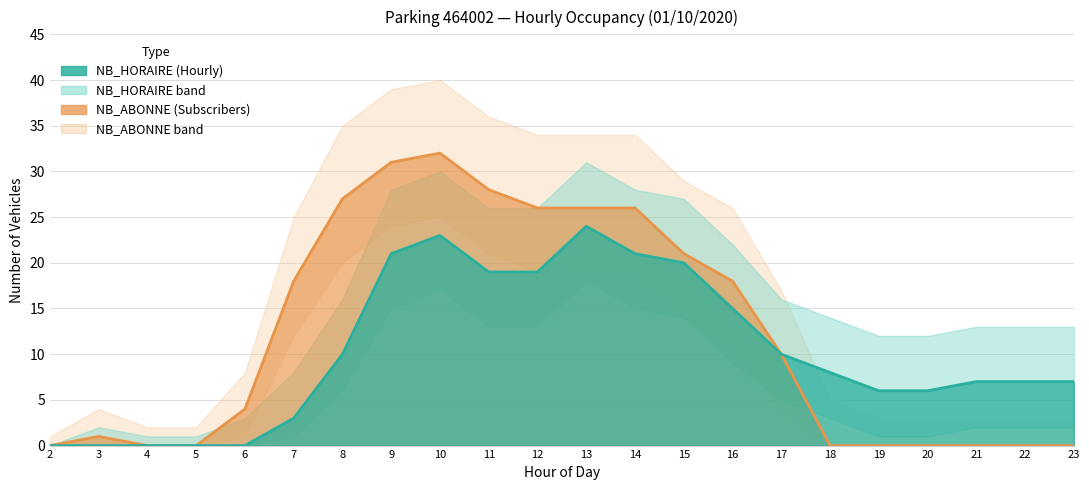

True or false: NB_ABONNE and NB_HORAIRE cross at least once.

False